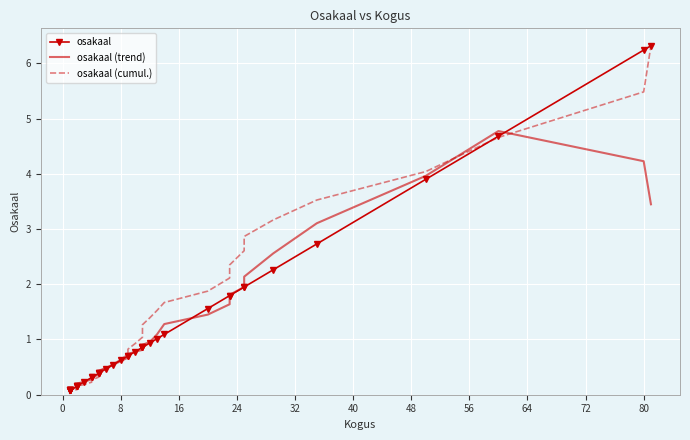

Is it true that osakaal (cumul.) equals 1.2 at 29?

False